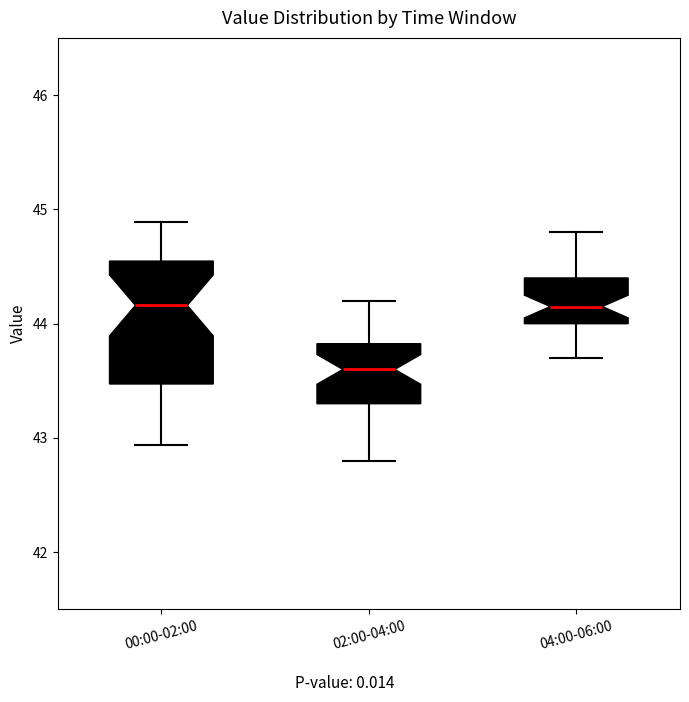

Reading left to right, read every box against the y-axis: the position of its median line, the range the box covers, and the ends of its whiskers. The values are not printed on the chart, so give them approximately, as read against the axis.

00:00-02:00: median 44.2, box 43.5 to 44.5, whiskers 42.9 to 44.9
02:00-04:00: median 43.6, box 43.3 to 43.8, whiskers 42.8 to 44.2
04:00-06:00: median 44.2, box 44.0 to 44.4, whiskers 43.7 to 44.8